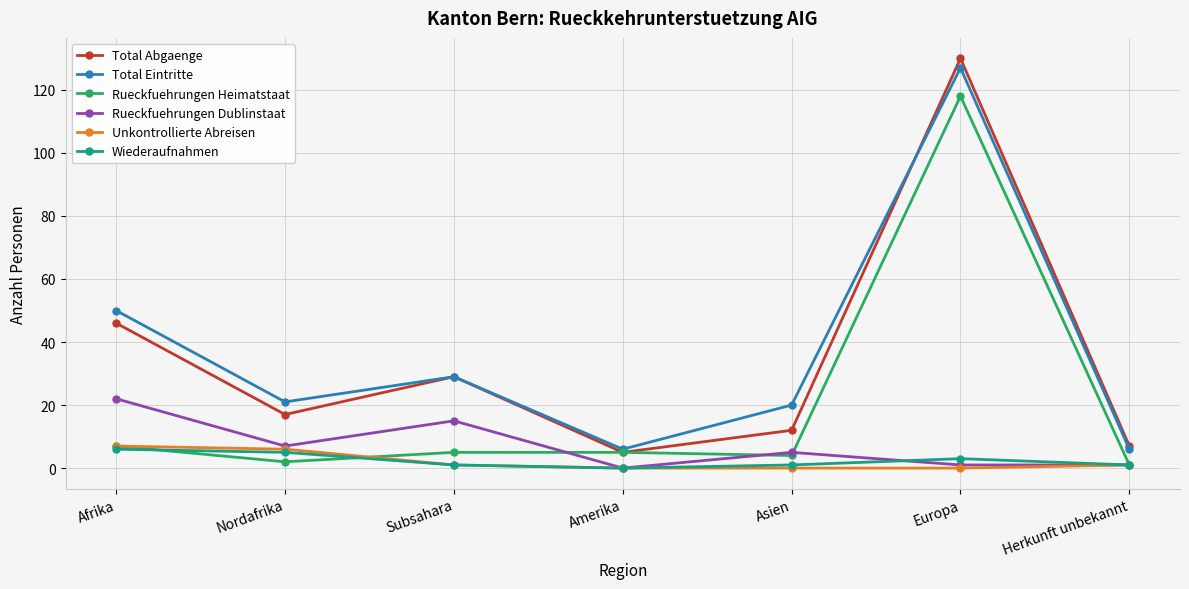

True or false: Total Eintritte and Wiederaufnahmen intersect in this chart.

False